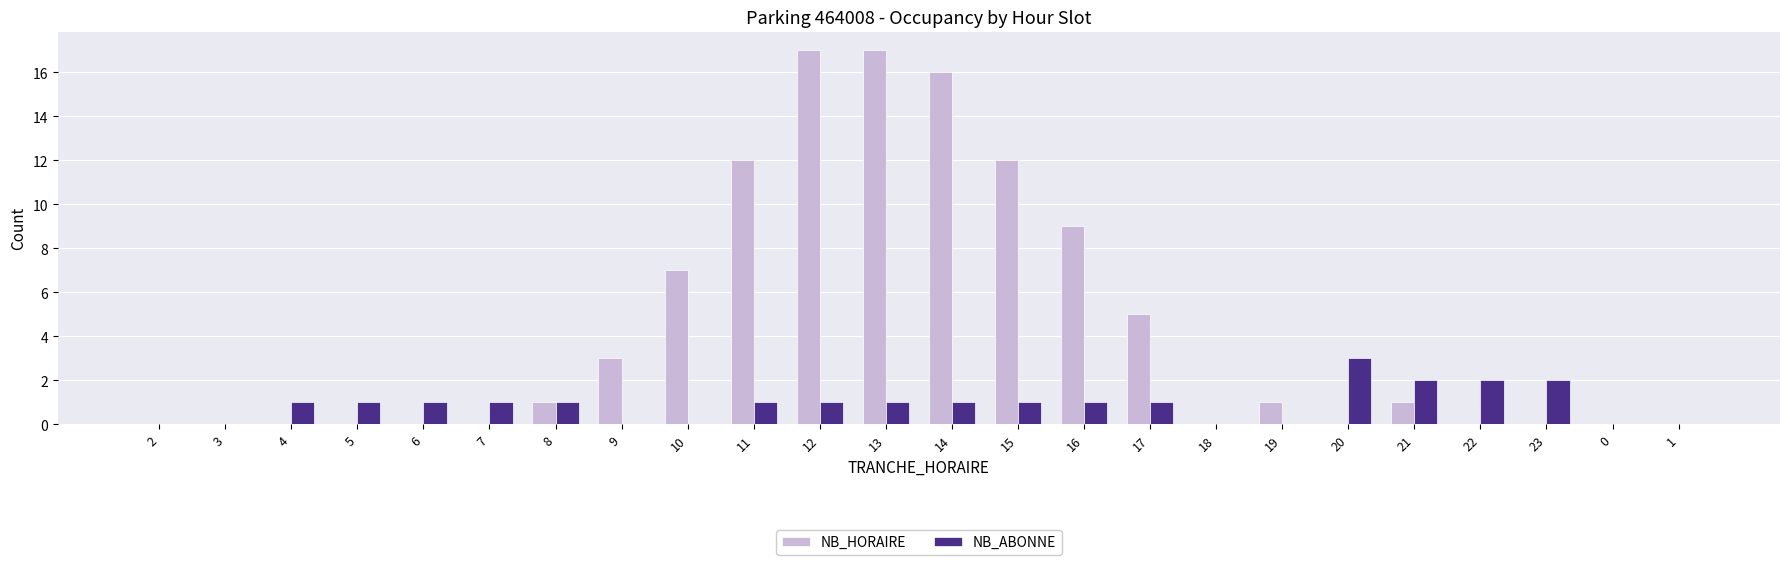

Is the value of NB_ABONNE at 14 greater than the value of NB_HORAIRE at 7?

Yes